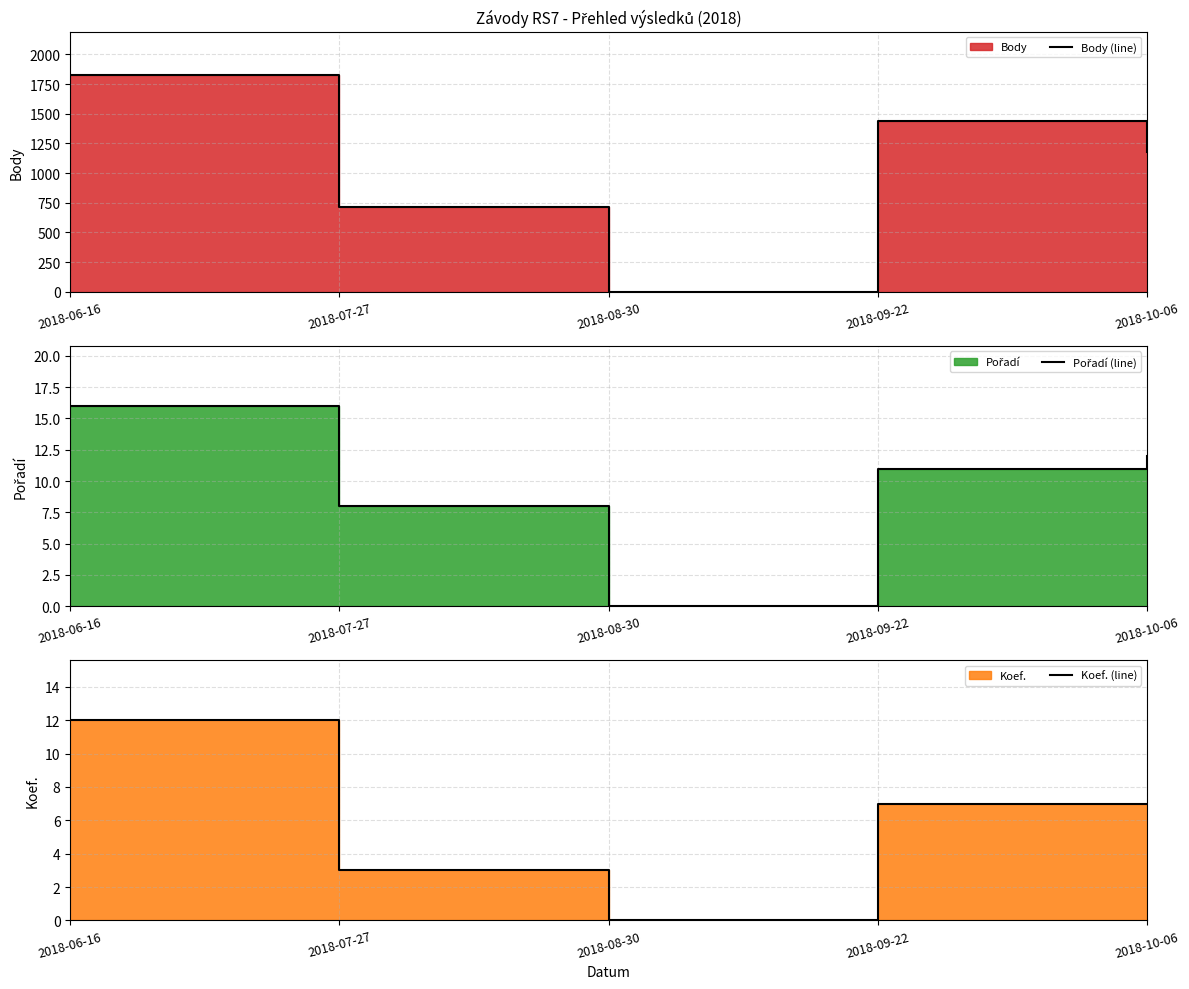

True or false: Body (line) and Pořadí (line) cross at least once.

False